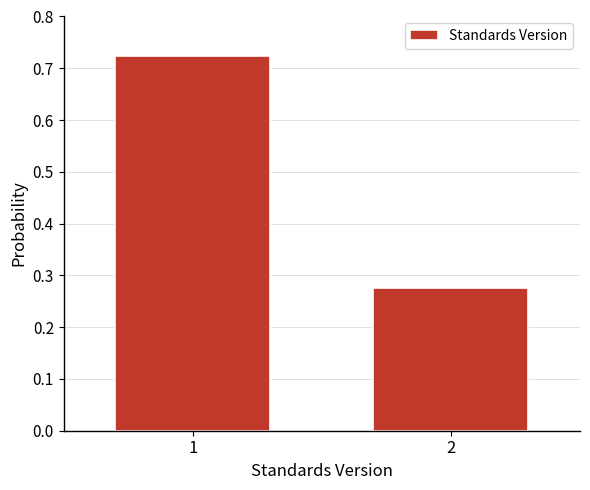

Rank the categories by value from highest to lowest.

1, 2